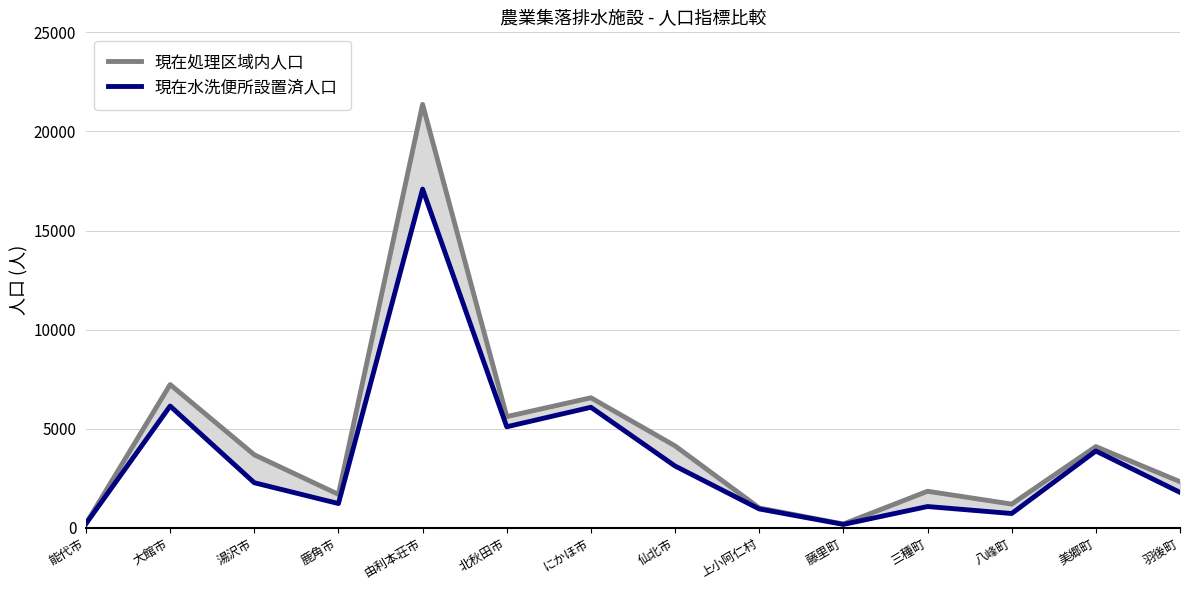

What is the difference between the highest and lowest values at 美郷町?

222